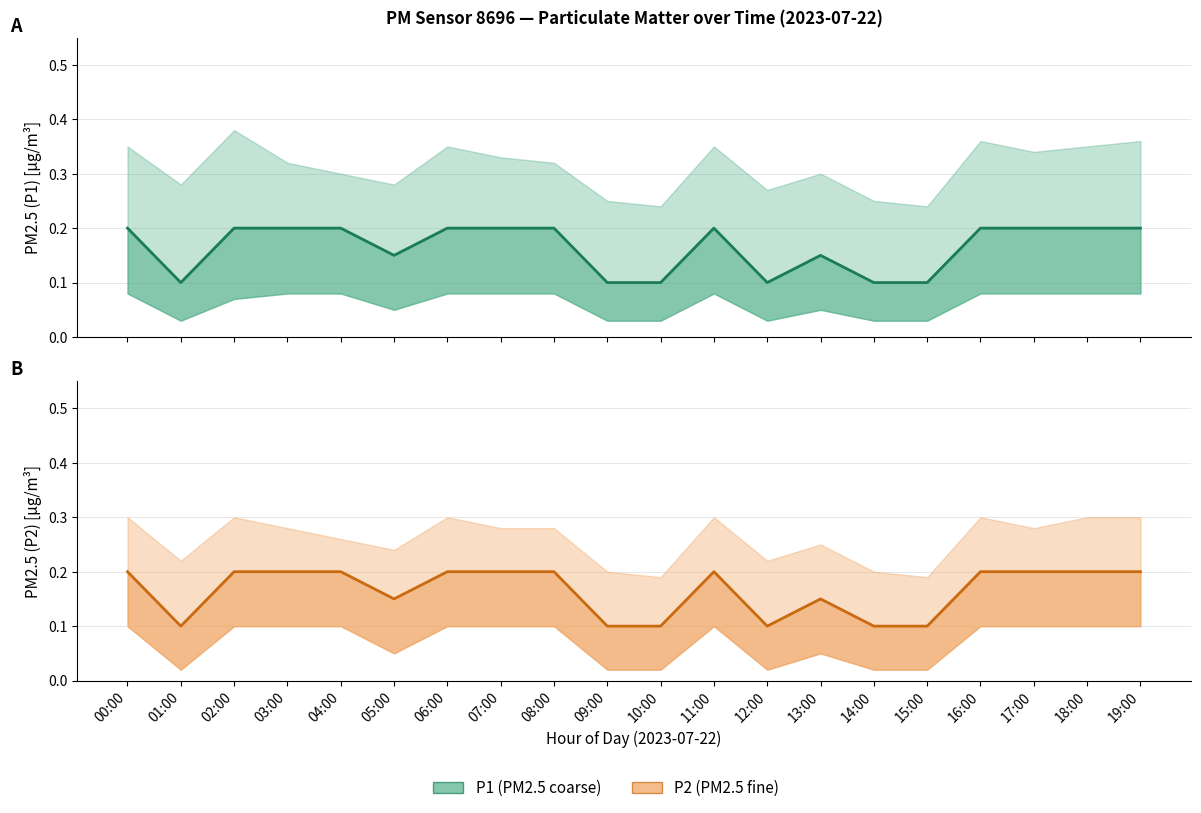

What is the sum of all P1 values?

3.3